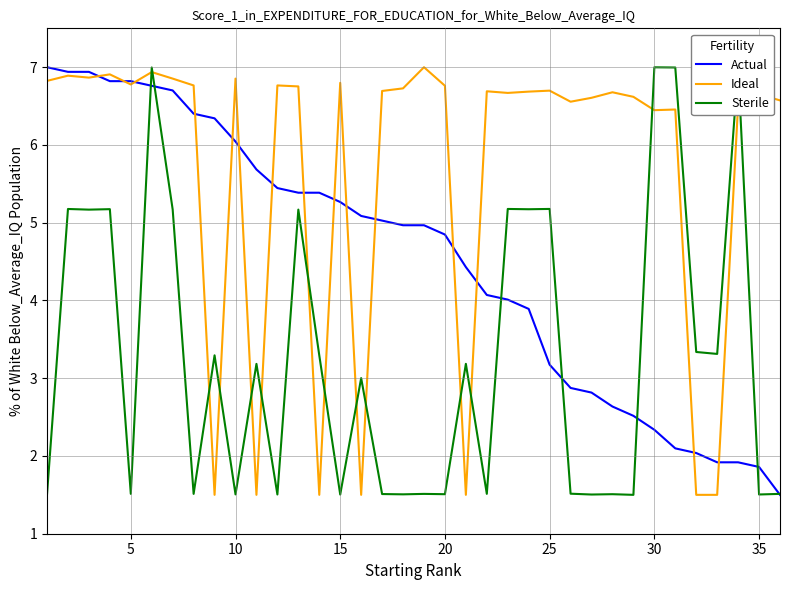

True or false: Ideal has more than 1 interior local peaks.

True